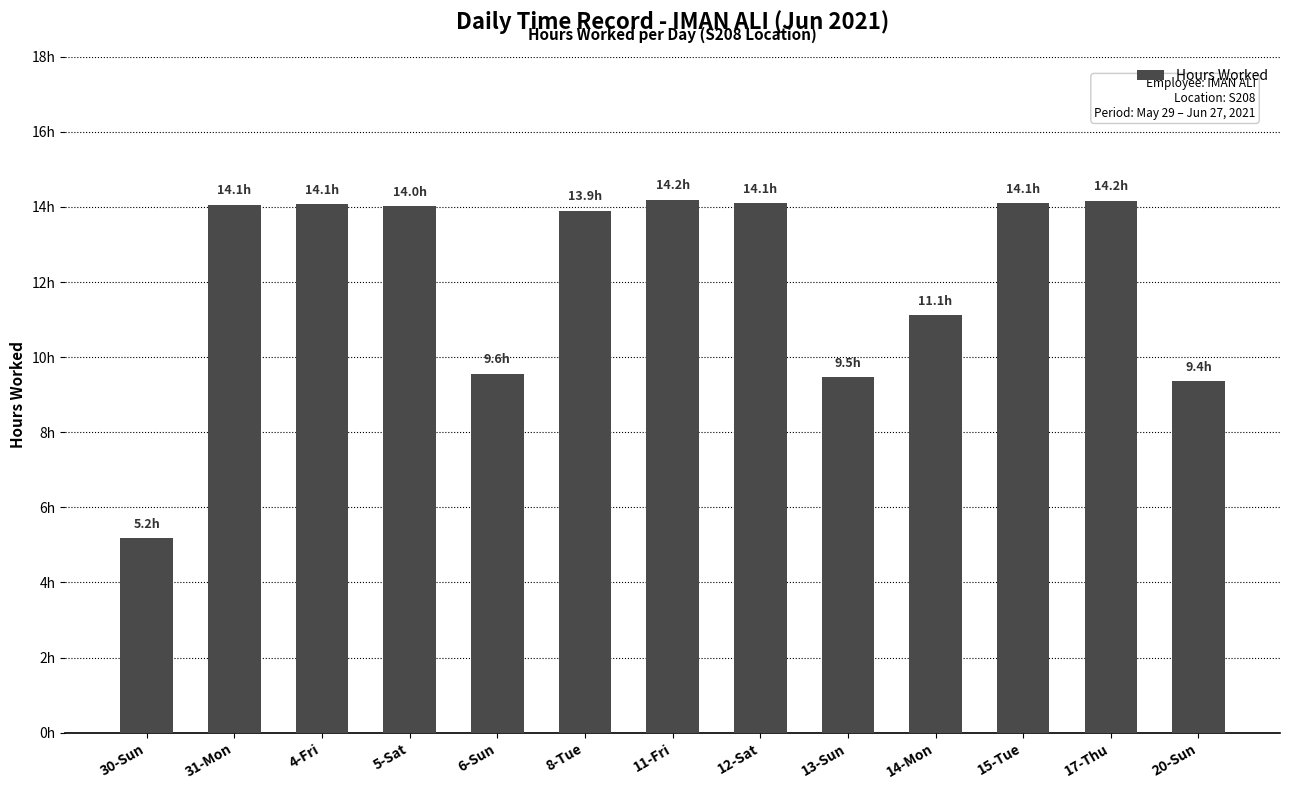

What is the greatest value displayed?

14.2